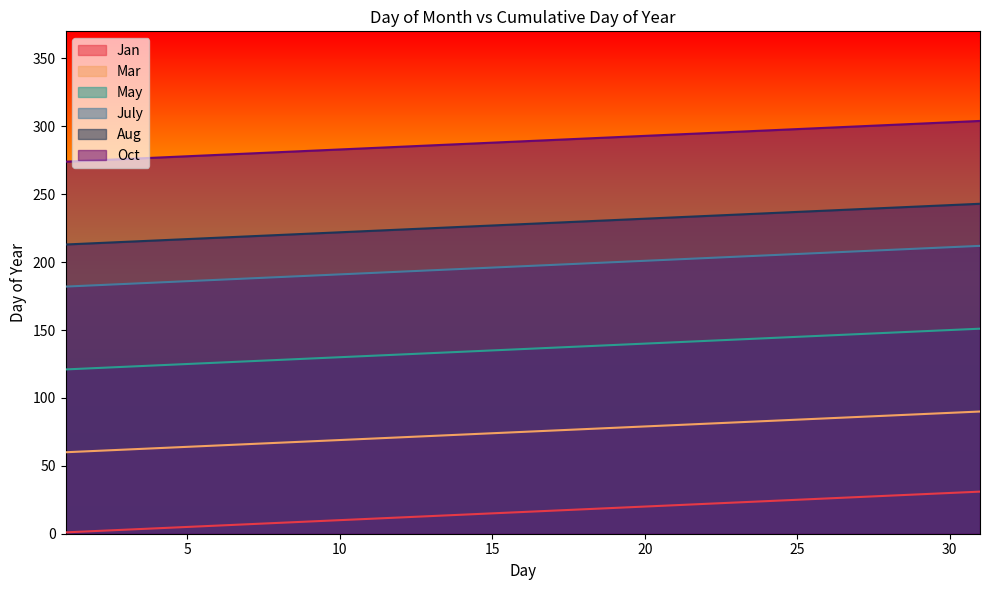

Between 16 and 28, which is larger?

28